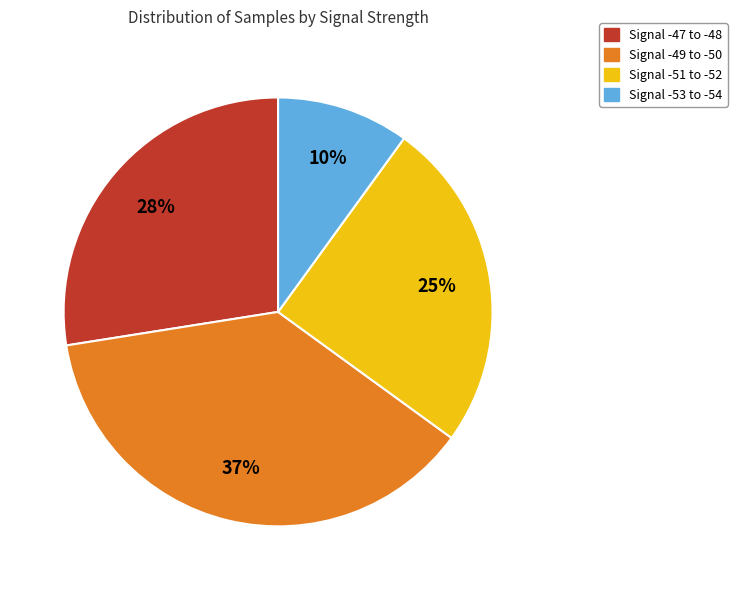

True or false: Signal -51 to -52 accounts for 25% of the total.

True